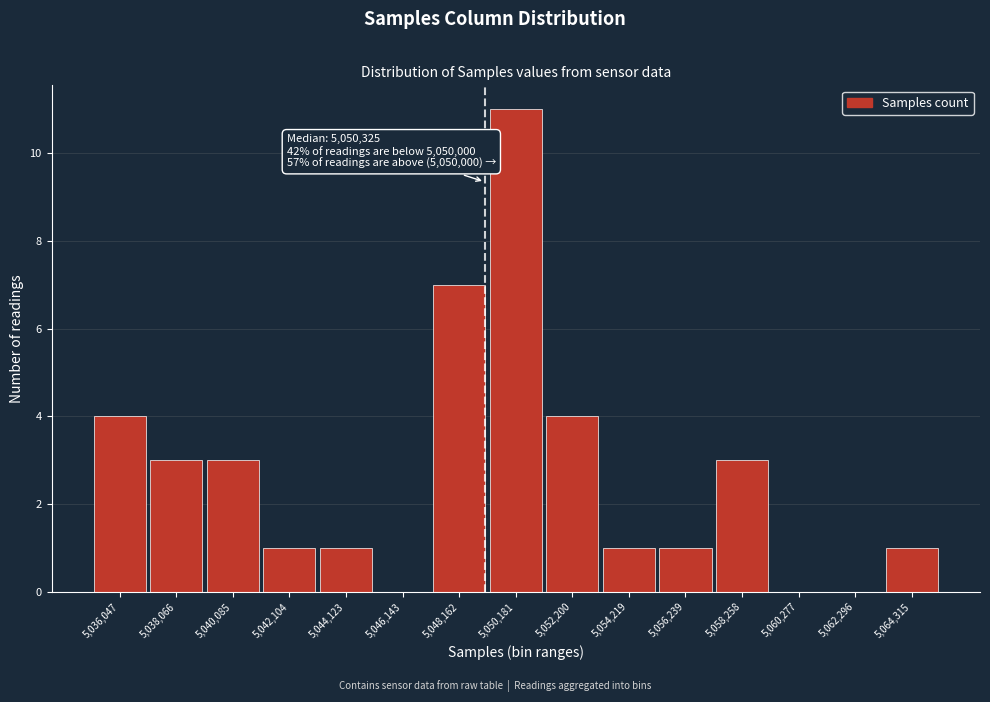

Reading left to right, what are all the values shown in this chart?

5,036,047=4	5,038,066=3	5,040,085=3	5,042,104=1	5,044,123=1	5,046,143=0	5,048,162=7	5,050,181=11	5,052,200=4	5,054,219=1	5,056,239=1	5,058,258=3	5,060,277=0	5,062,296=0	5,064,315=1